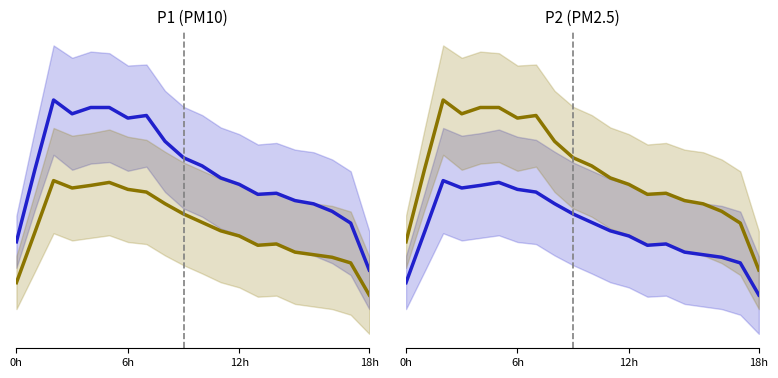

What is the label of the 14th point from the left?

13